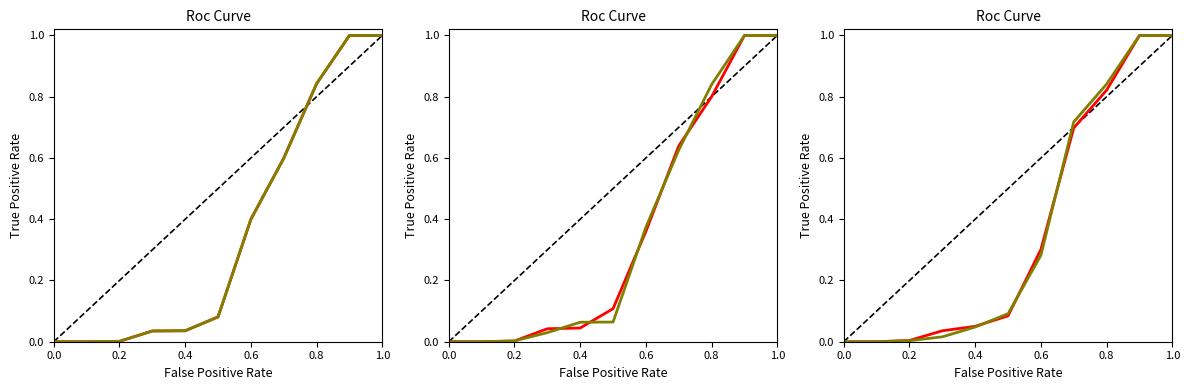

Which has a higher value, 6 or 0.6?

6